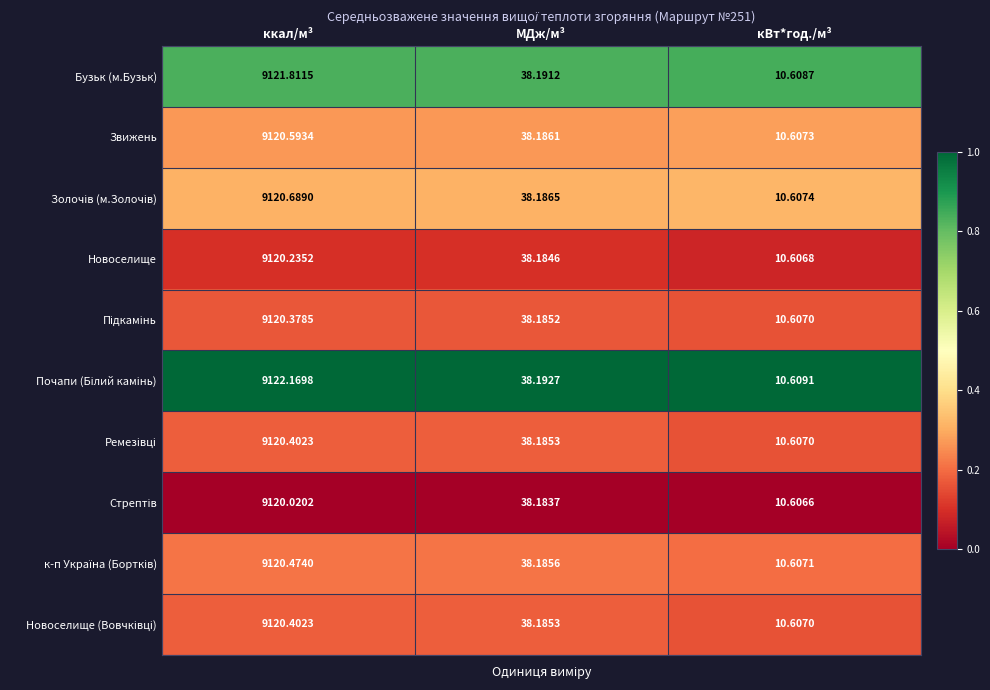

At which category is the sum across all series the highest?

ккал/м³